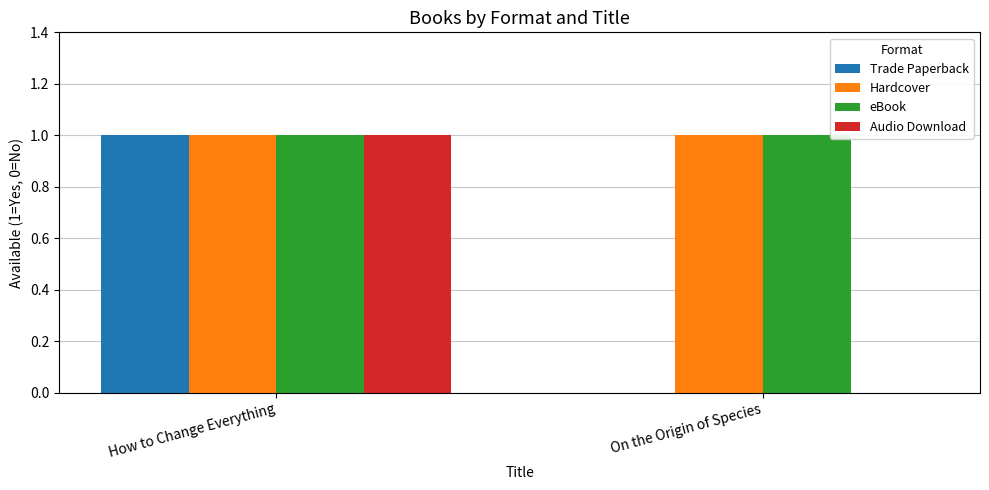

At which category is the sum across all series the highest?

How to Change Everything